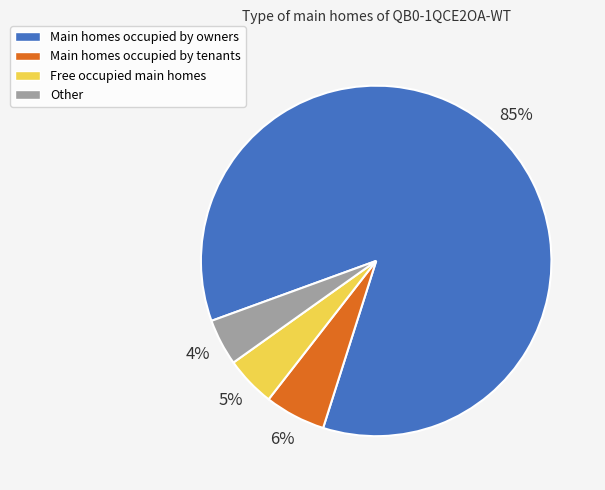

Between Main homes occupied by tenants and Free occupied main homes, which is larger?

Main homes occupied by tenants